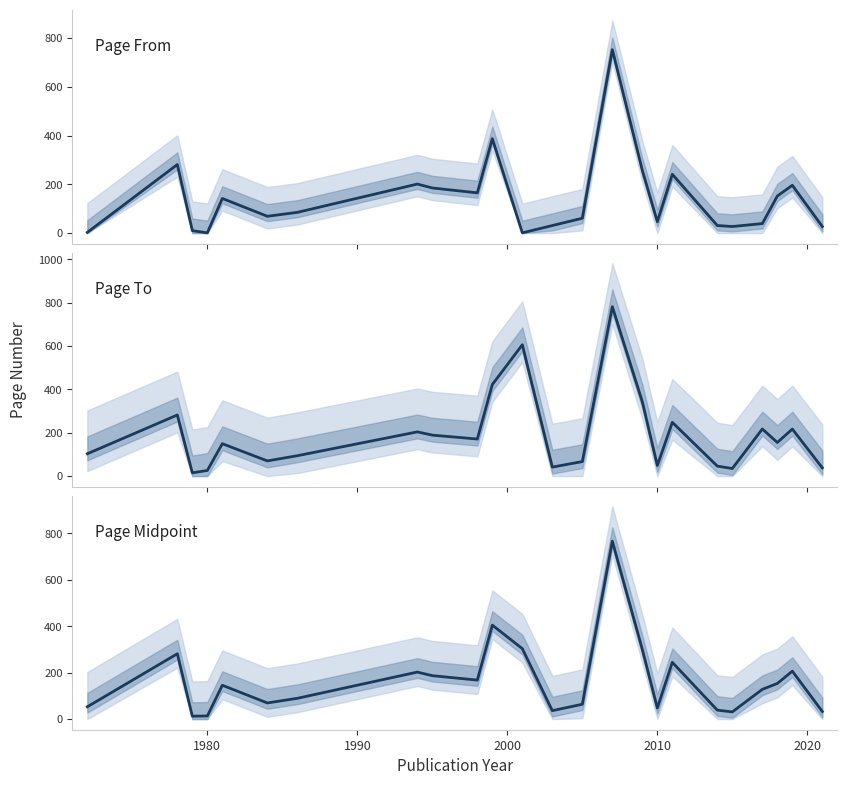

What is the sum of all Page Midpoint values?

3980.7